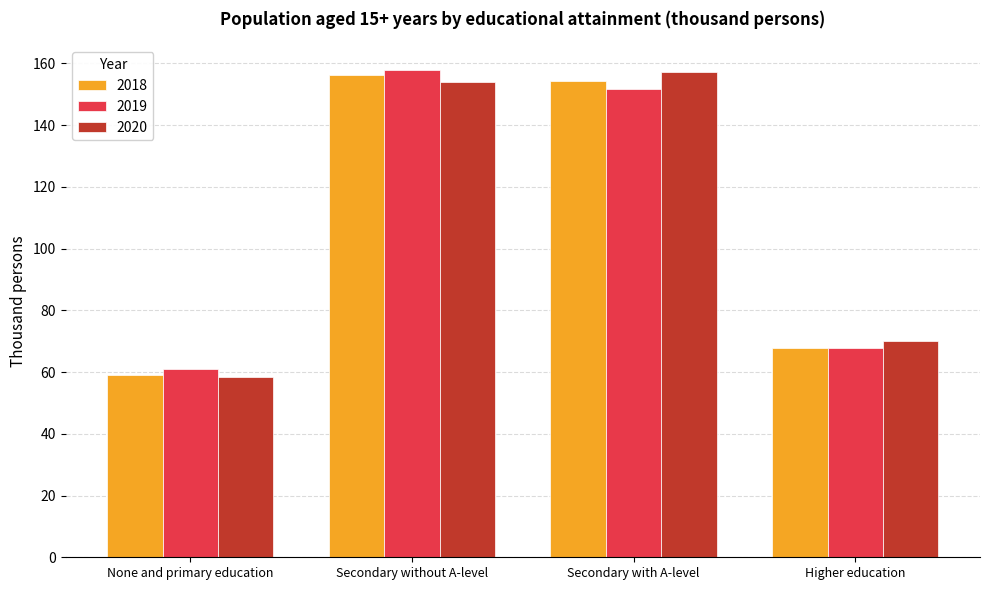

How many values in the 2020 series exceed 154?

2